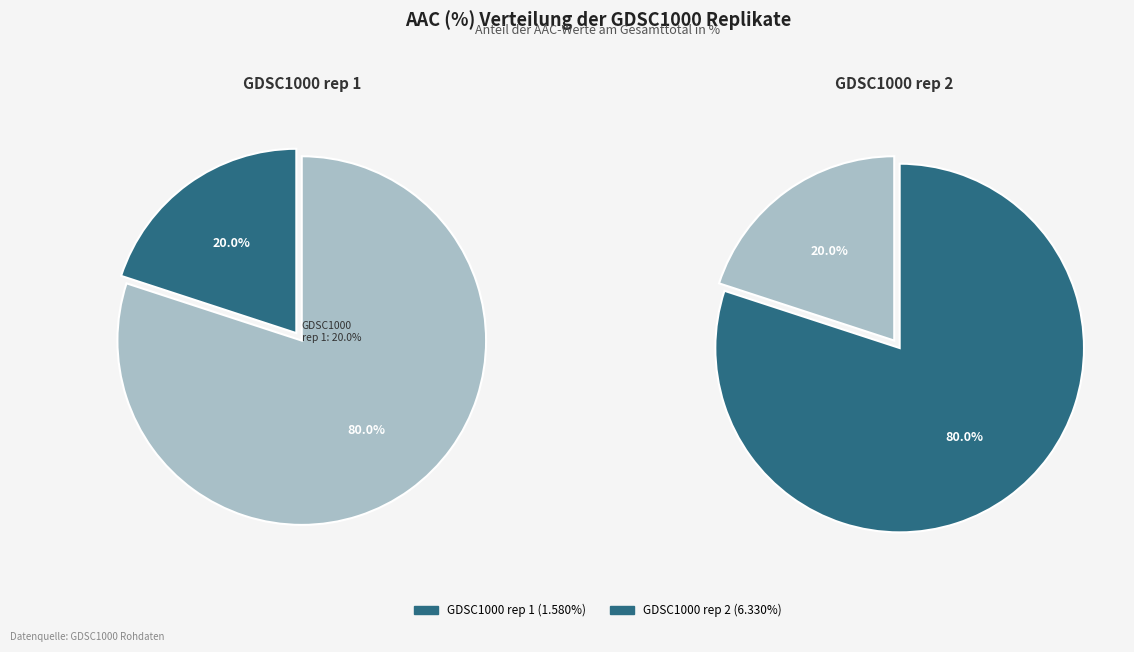

What percentage is the GDSC1000 rep 2 slice, to the nearest percent?

80%